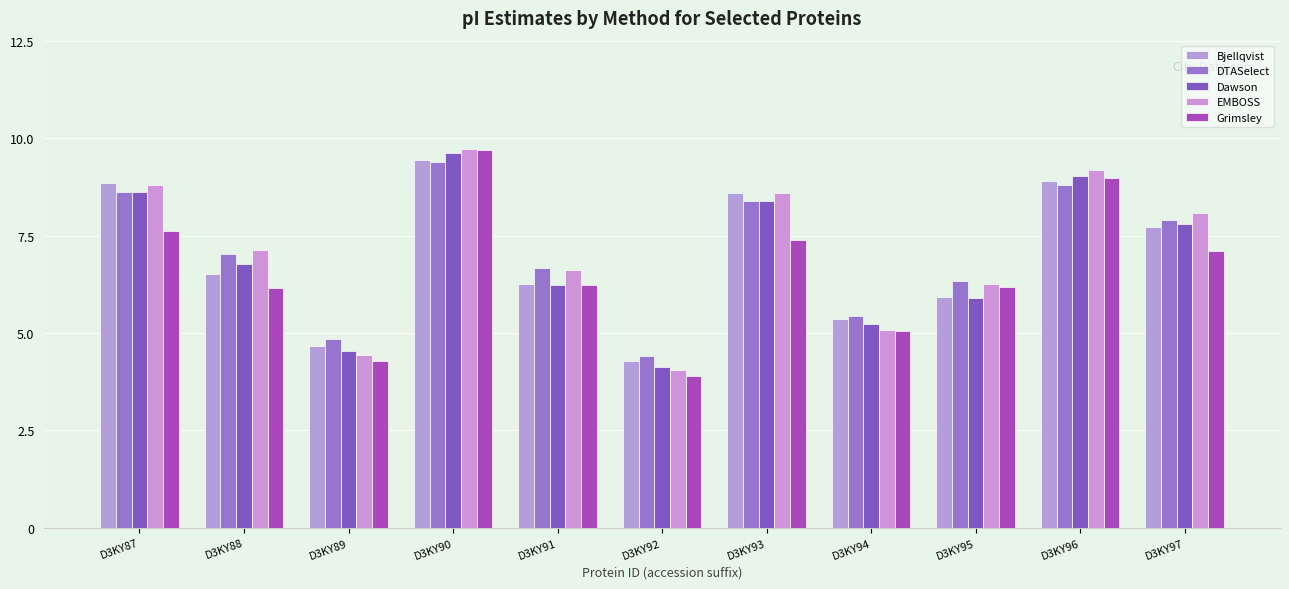

Read the Grimsley value at D3KY89.

4.3